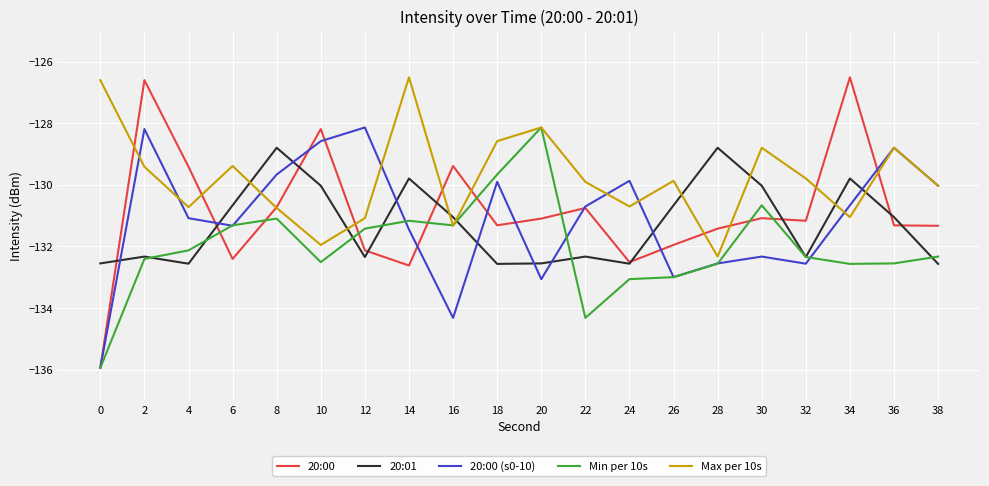

Which category has the highest value in the Min per 10s series?

20